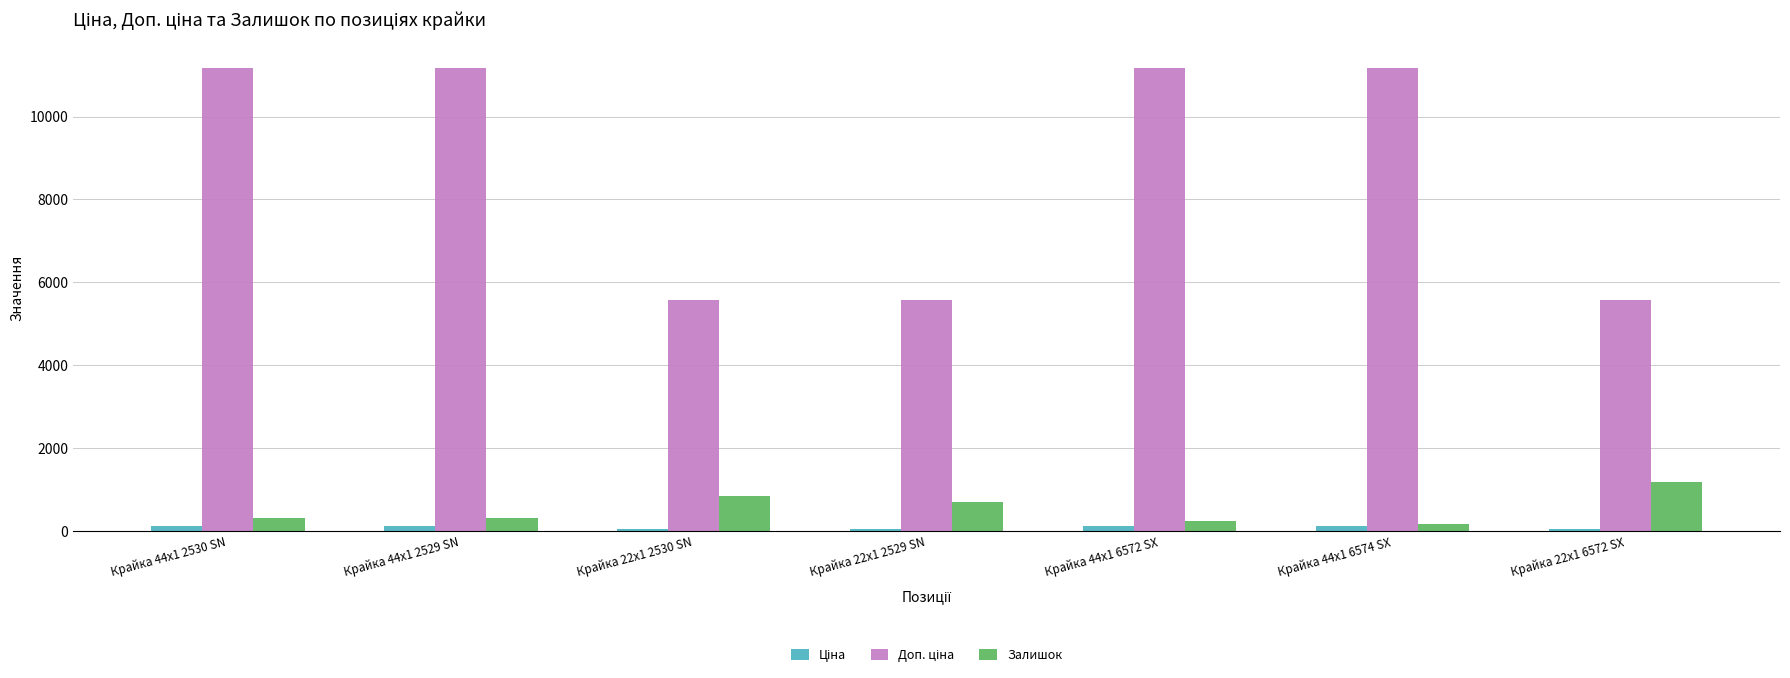

What is the difference between the maximum and minimum values in the Залишок series?

1012.0